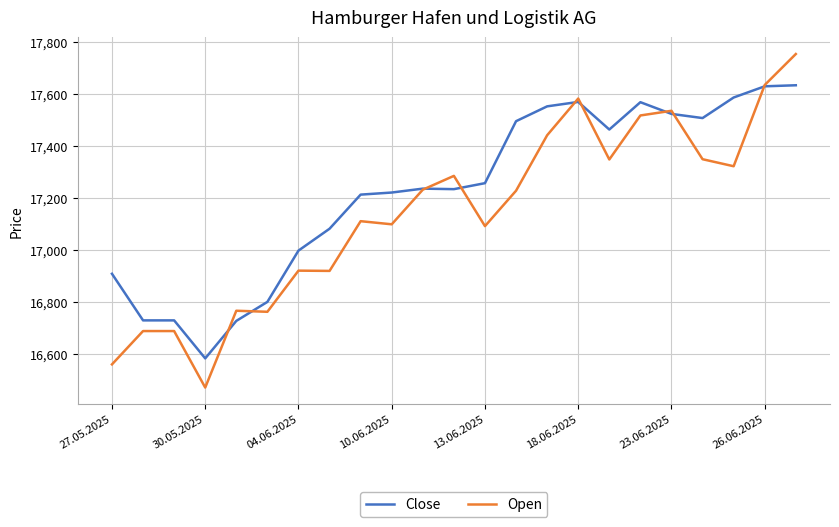

What is the highest value of the Open series?

17753